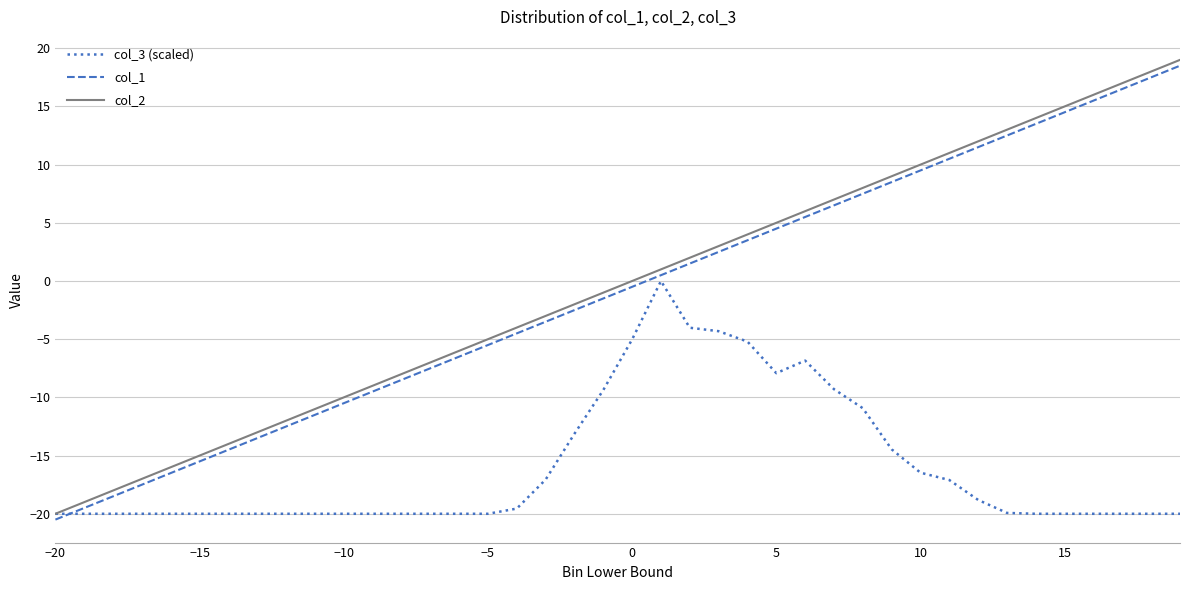

What is the minimum value shown in the chart?

-20.5